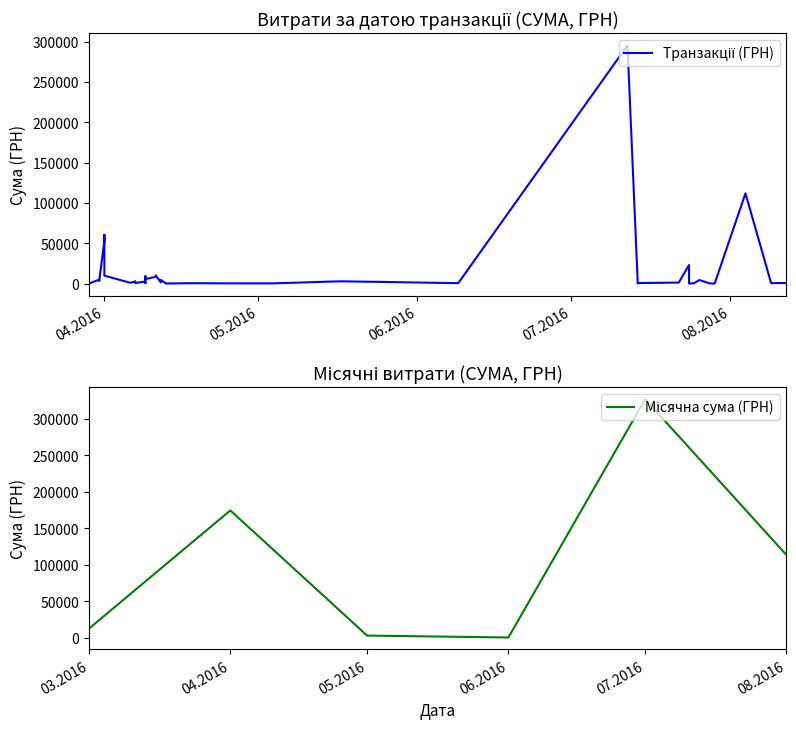

What is the difference between the maximum and minimum values?

295627.4